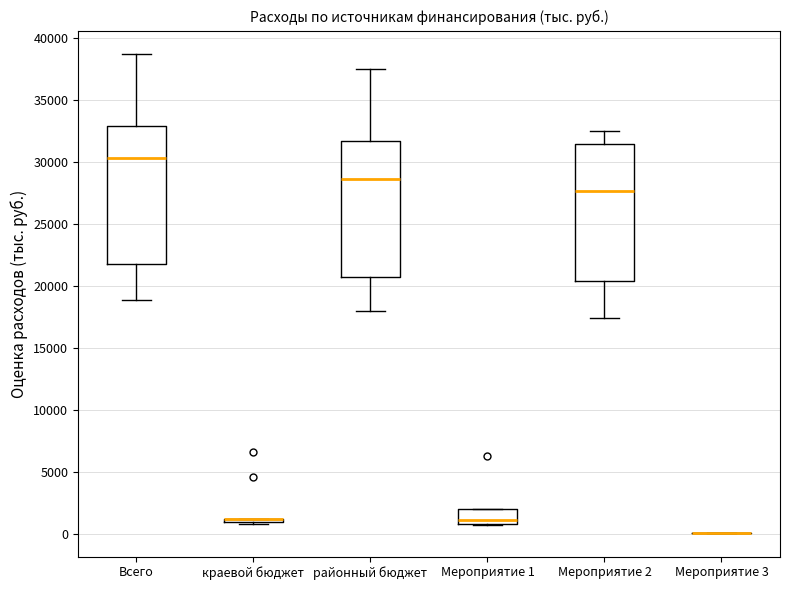

Reading left to right, transcribe this box plot: for each box, give where its median line is, the range the box spans, and where its two whiskers end, as read against the y-axis. The values are not printed on the chart, so give them approximately, as read against the axis.

Всего: median 30500, box 22000 to 33000, whiskers 19000 to 38500
краевой бюджет: box collapsed to a line at 1000, whiskers 1000 to 1000
районный бюджет: median 28500, box 21000 to 31500, whiskers 18000 to 37500
Мероприятие 1: median 1000 (just above the box's lower edge), box 1000 to 2000, whiskers 1000 to 2000
Мероприятие 2: median 27500, box 20500 to 31500, whiskers 17500 to 32500
Мероприятие 3: box collapsed to a line at 0, whiskers 0 to 0